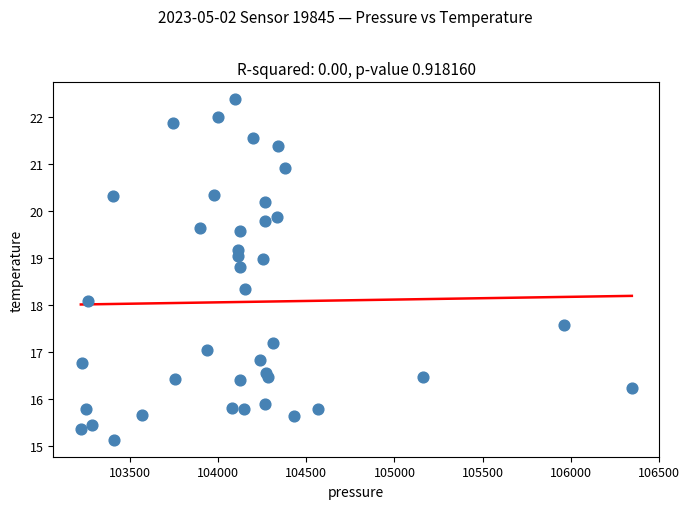

What is the range of X values (max minus min)?

3124.8